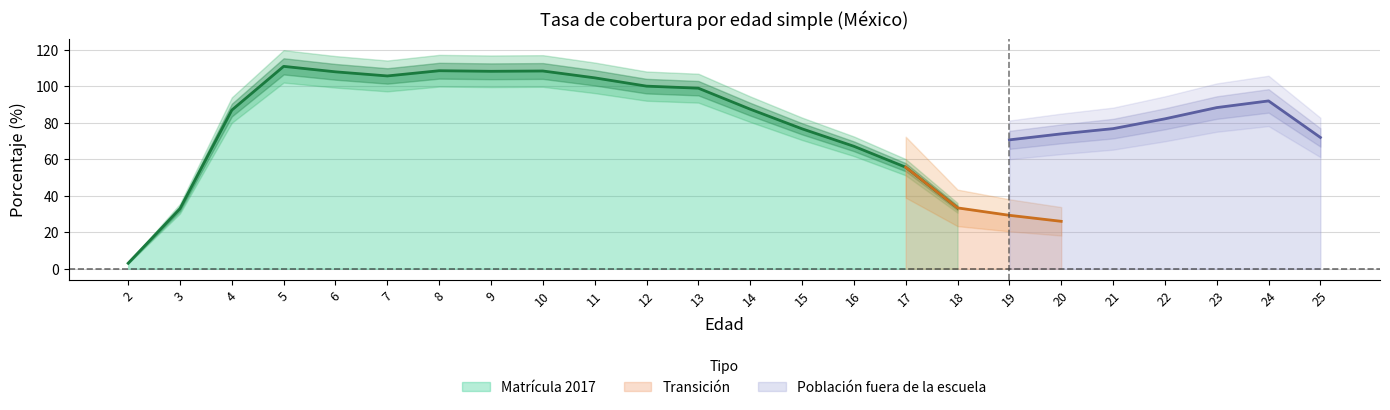

True or false: Matrícula 2017 has a value of 129.3 at 13.

False